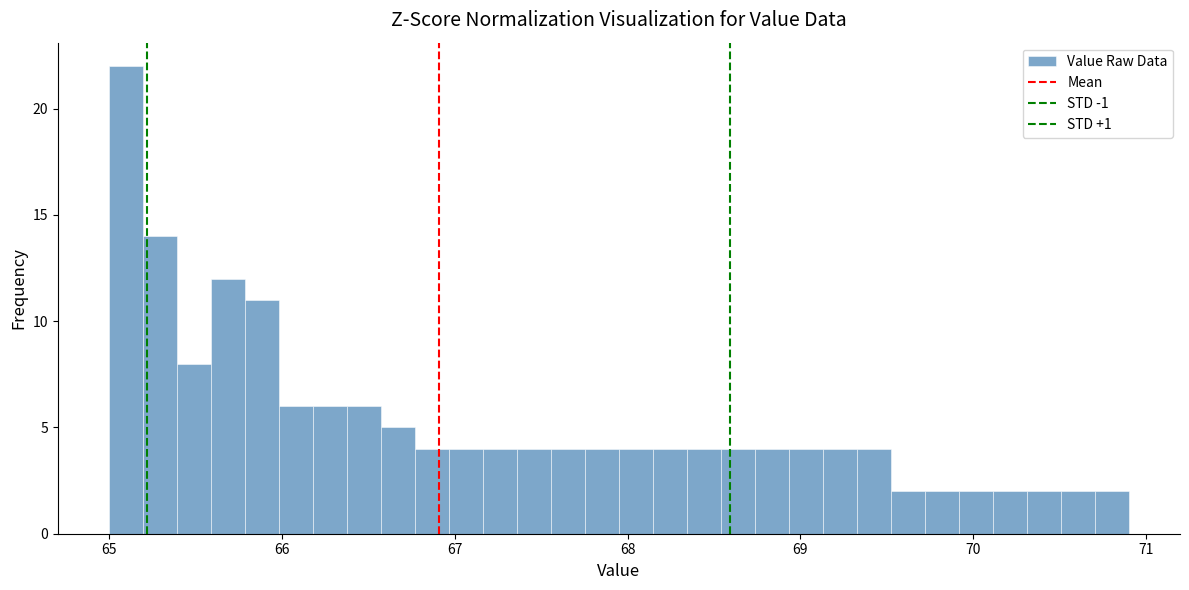

Read against the x-axis, roughly where is the centre of the tallest bar?

65.1